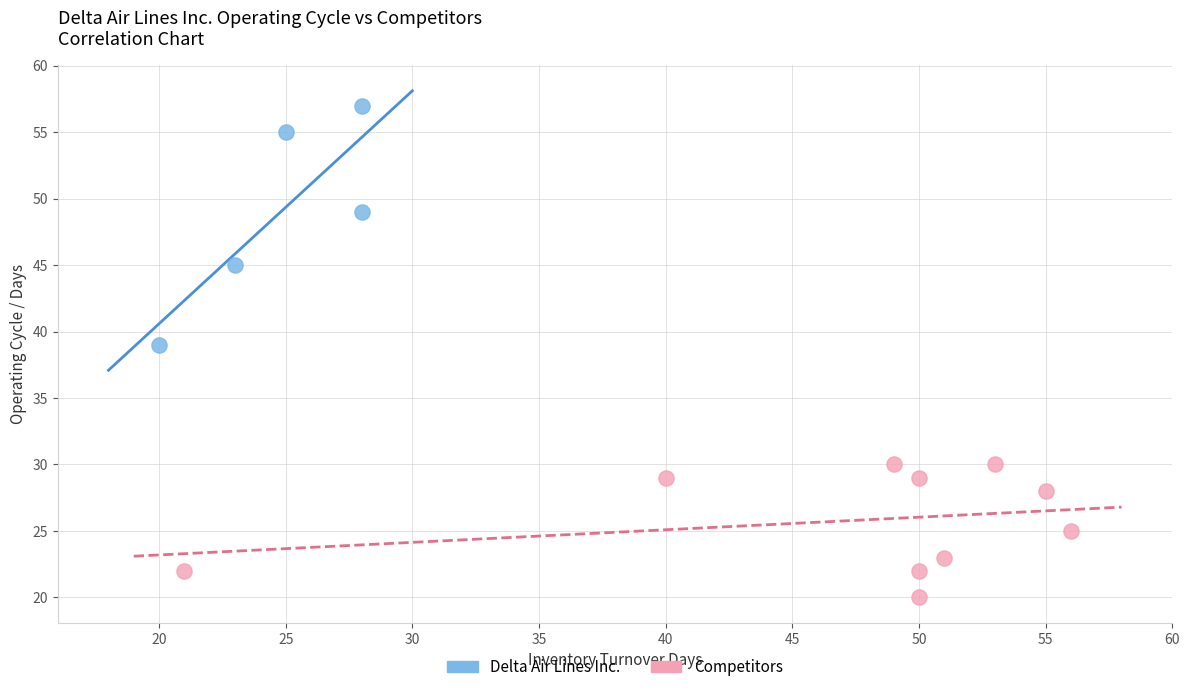

Which series has the widest spread of Y values?

Delta Air Lines Inc.